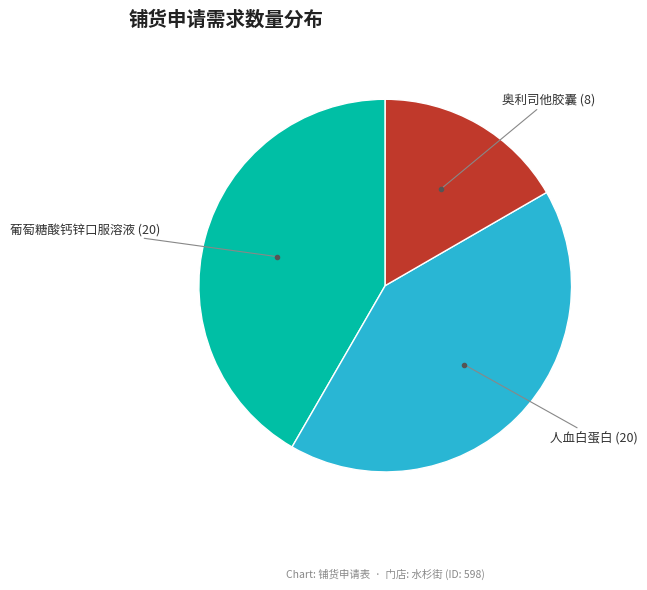

Does any single category account for the majority?

No